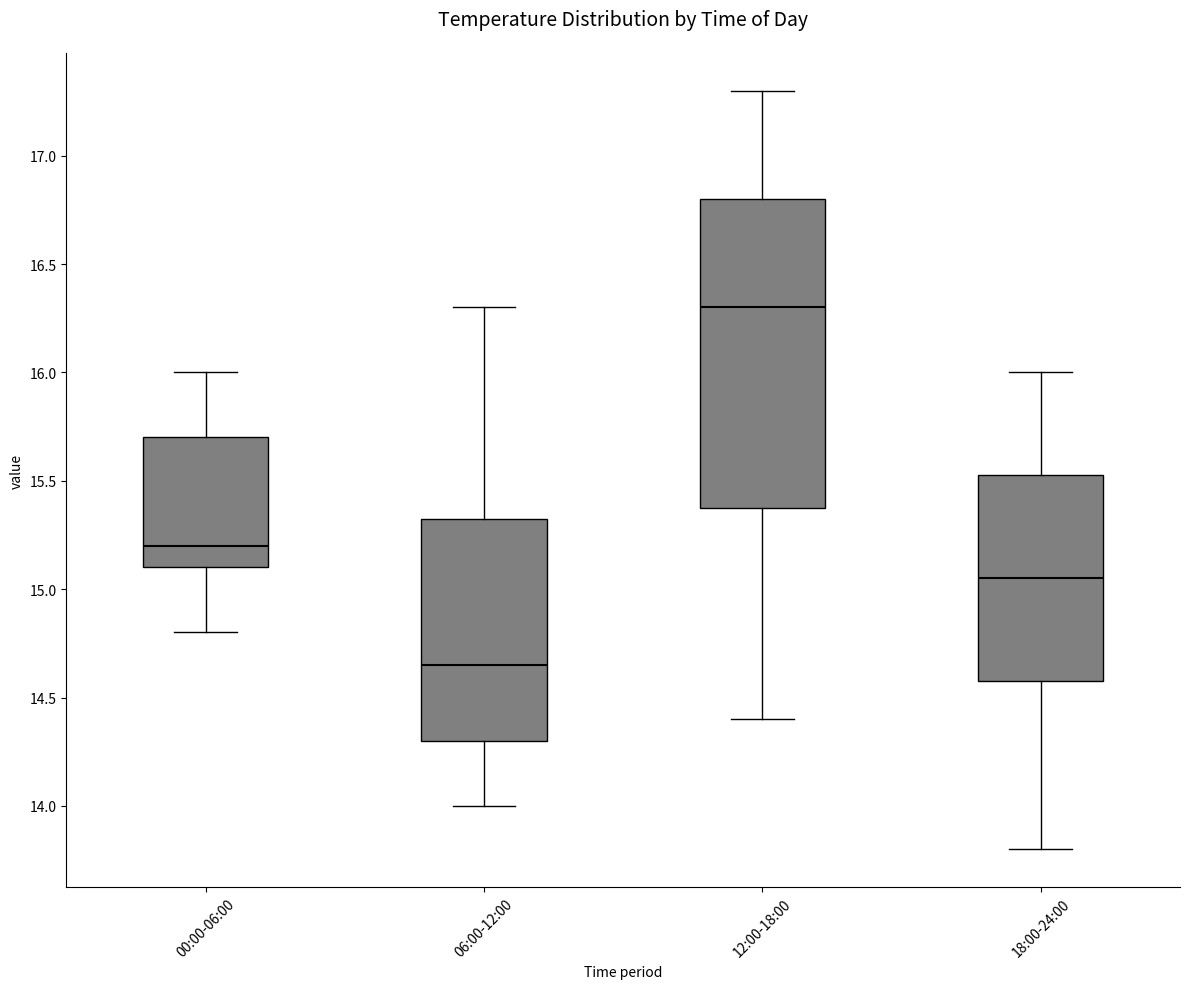

Which box is the tallest, from its lower edge to its upper edge?

12:00-18:00